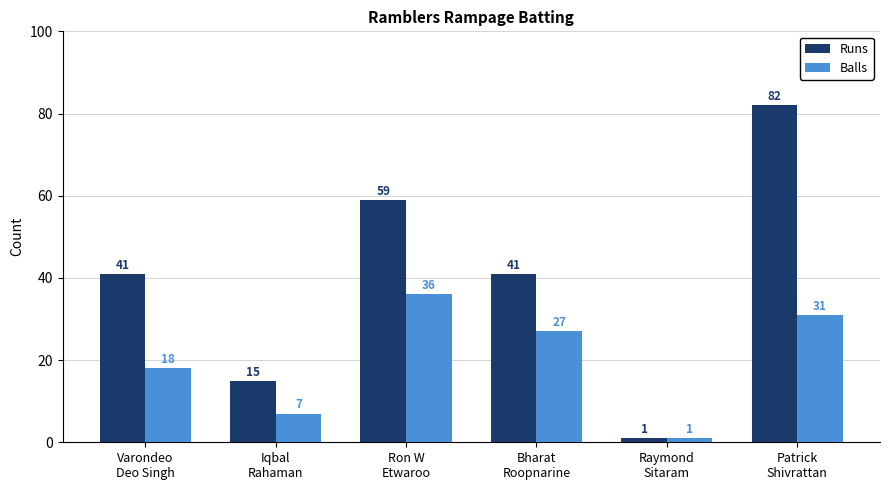

Rank the series by their maximum value, from lowest to highest.

Balls, Runs